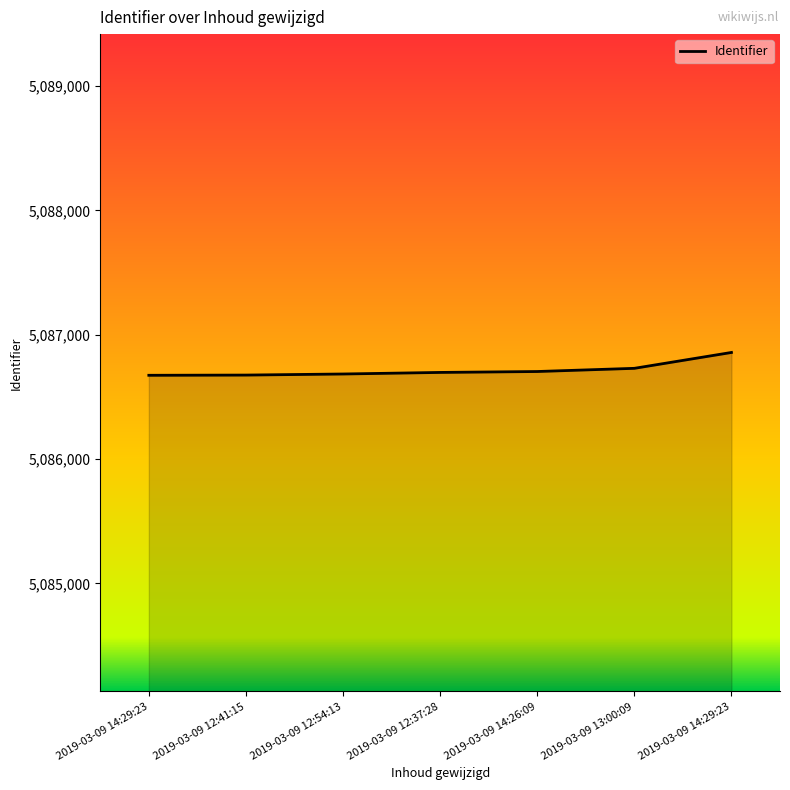

How many values are below 5086696?

3